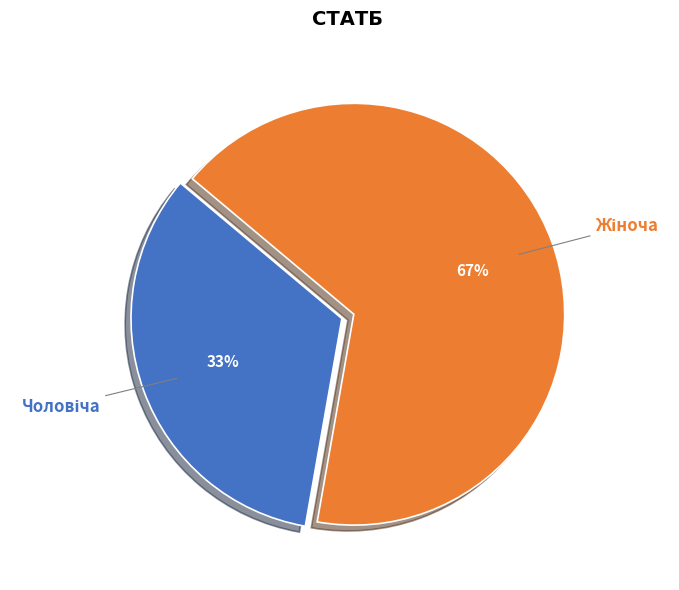

Is there a majority slice in this chart?

Yes